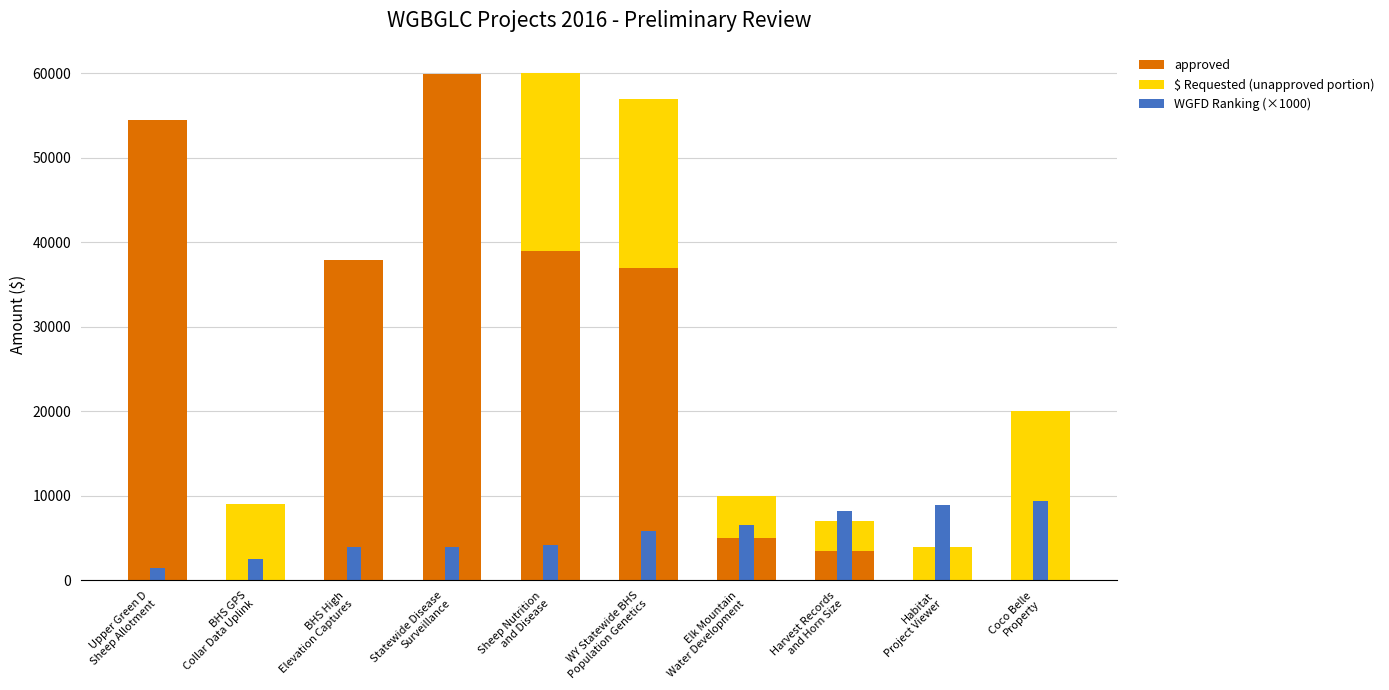

Which category has the highest value in the WGFD Ranking (×1000) series?

Coco Belle
Property